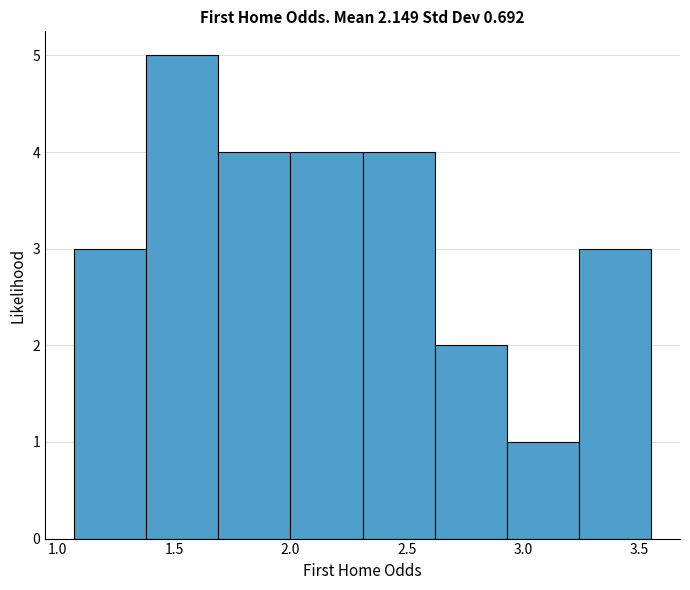

Reading left to right, list every bar in this chart as the range it spans on the x-axis followed by its height. Neither the bar edges nor the heights are printed on the chart, so give them approximately, as read against the axes.

1.07 to 1.38: 3
1.38 to 1.69: 5
1.69 to 2.00: 4
2.00 to 2.31: 4
2.31 to 2.62: 4
2.62 to 2.93: 2
2.93 to 3.24: 1
3.24 to 3.55: 3